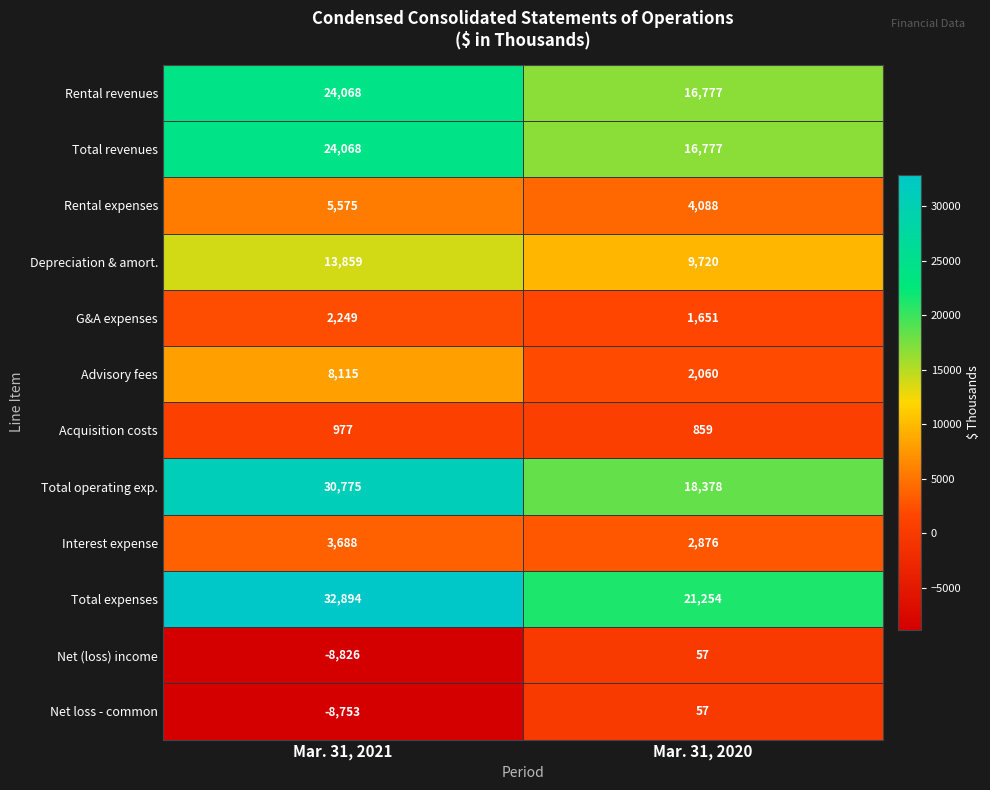

Reading left to right, list all the values displayed in this chart.

Rental revenues: Mar. 31, 2021=24068	Mar. 31, 2020=16777
Total revenues: Mar. 31, 2021=24068	Mar. 31, 2020=16777
Rental expenses: Mar. 31, 2021=5575	Mar. 31, 2020=4088
Depreciation & amort.: Mar. 31, 2021=13859	Mar. 31, 2020=9720
G&A expenses: Mar. 31, 2021=2249	Mar. 31, 2020=1651
Advisory fees: Mar. 31, 2021=8115	Mar. 31, 2020=2060
Acquisition costs: Mar. 31, 2021=977	Mar. 31, 2020=859
Total operating exp.: Mar. 31, 2021=30775	Mar. 31, 2020=18378
Interest expense: Mar. 31, 2021=3688	Mar. 31, 2020=2876
Total expenses: Mar. 31, 2021=32894	Mar. 31, 2020=21254
Net (loss) income: Mar. 31, 2021=-8826	Mar. 31, 2020=57
Net loss - common: Mar. 31, 2021=-8753	Mar. 31, 2020=57